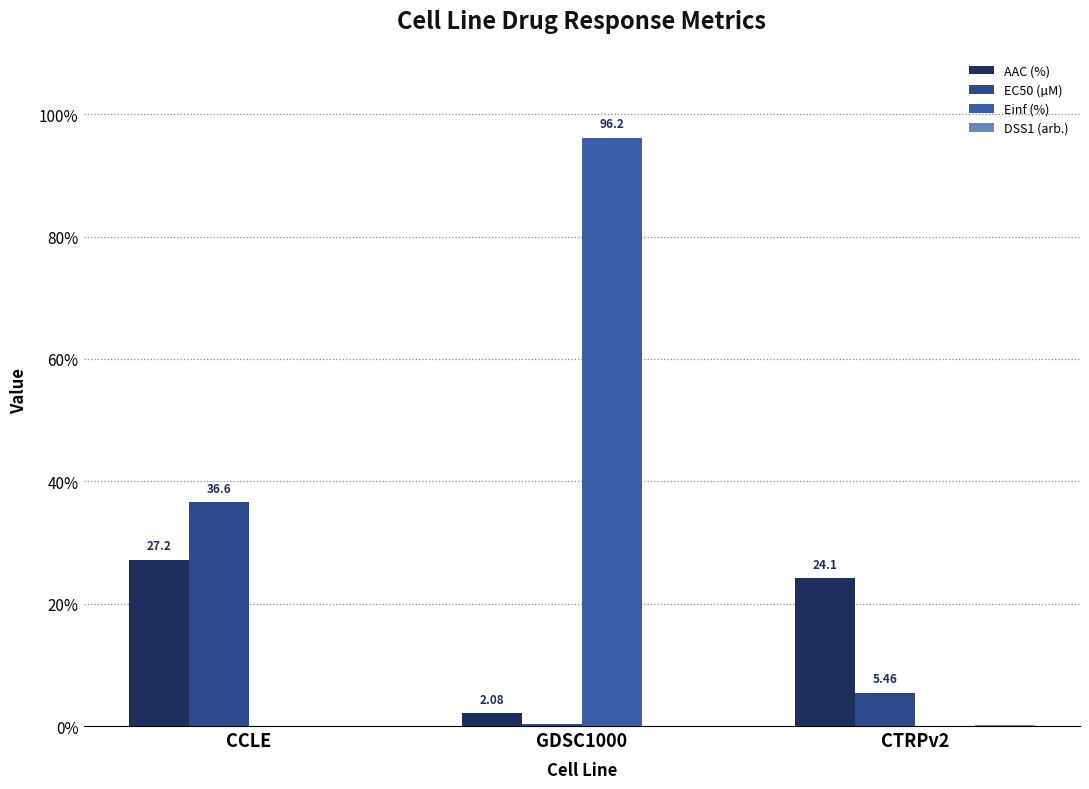

How many groups of bars are there?

3